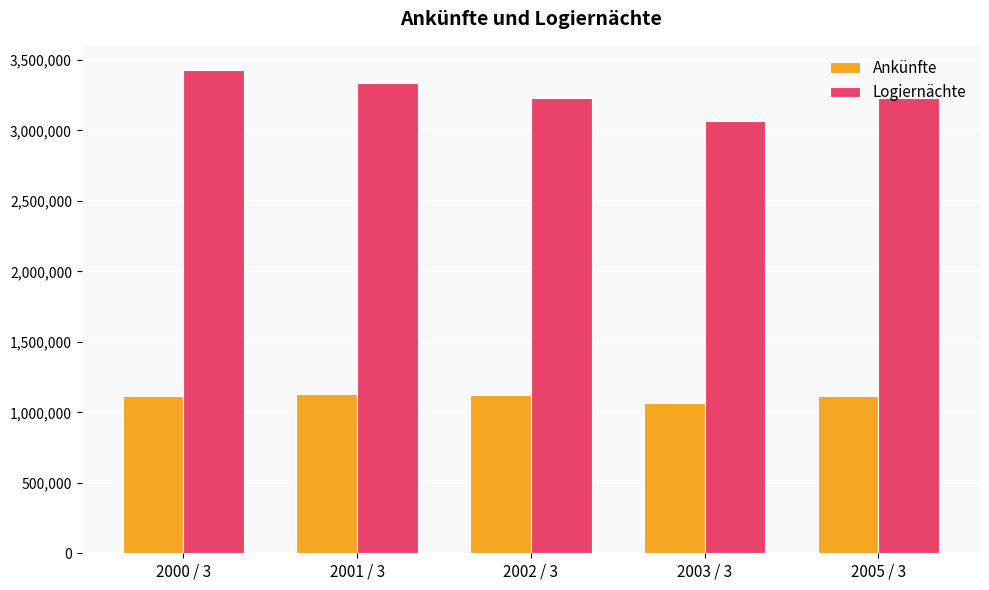

Which series changed the most between 2003 / 3 and 2005 / 3?

Logiernächte